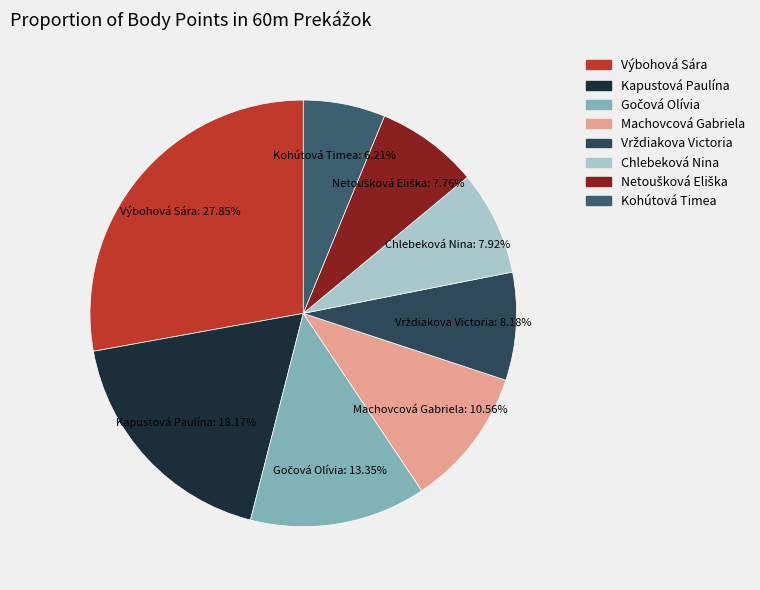

Approximately how many times larger is the value at Kapustová Paulína compared to Kohútová Timea?

2.9